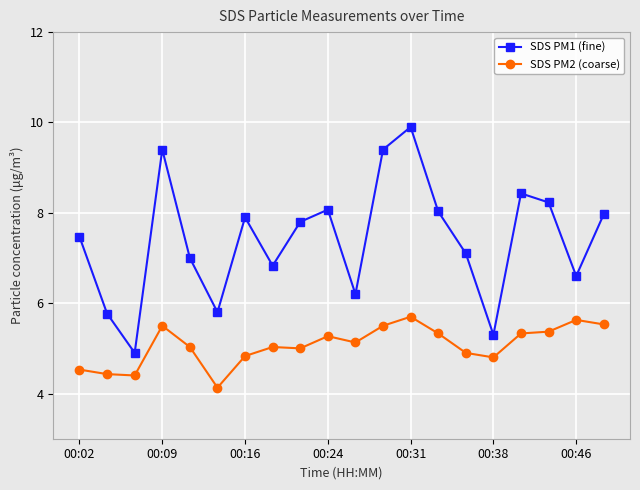

Rank the series by their average value, from highest to lowest.

SDS PM1 (fine), SDS PM2 (coarse)